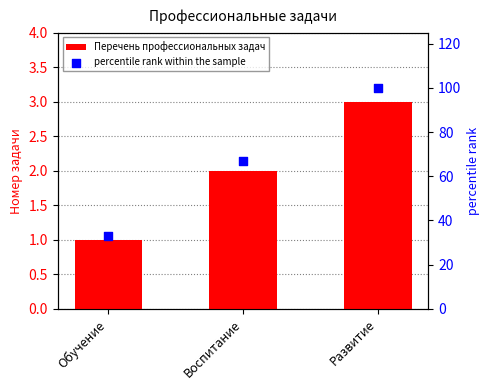

What is the total value across all series at Обучение?

34